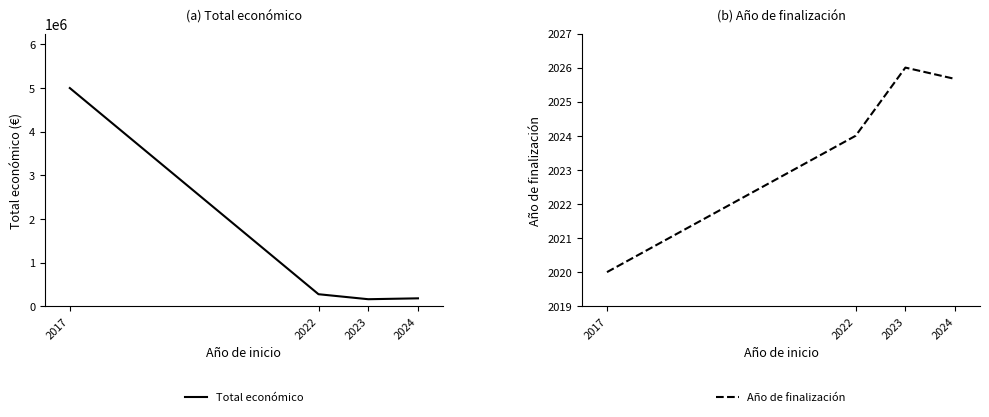

At which category does the chart reach its minimum across all series?

2017